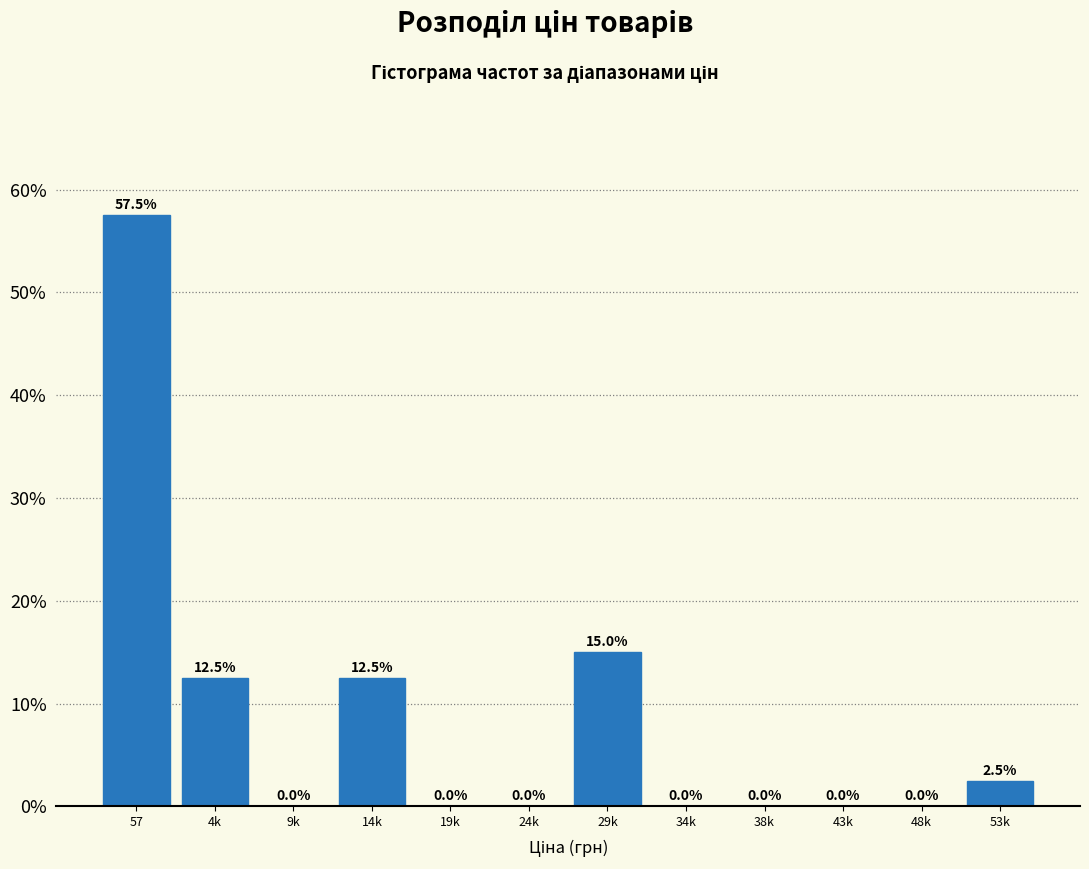

Reading left to right, extract all data points from this chart.

57=57.5	4k=12.5	9k=0.0	14k=12.5	19k=0.0	24k=0.0	29k=15.0	34k=0.0	38k=0.0	43k=0.0	48k=0.0	53k=2.5